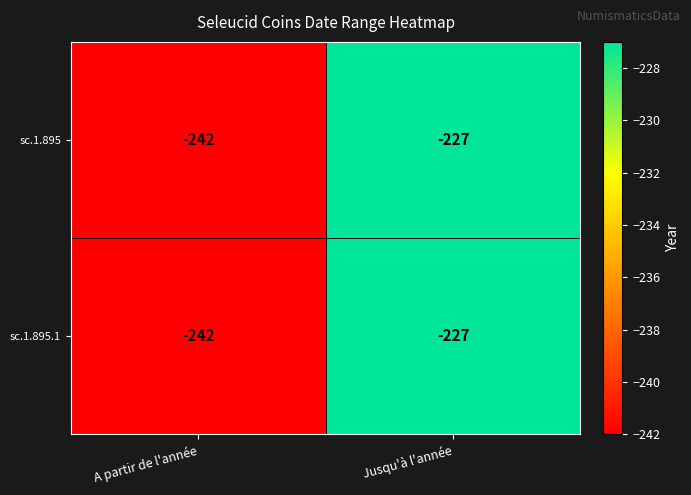

At which label does sc.1.895 reach its minimum?

A partir de l'année